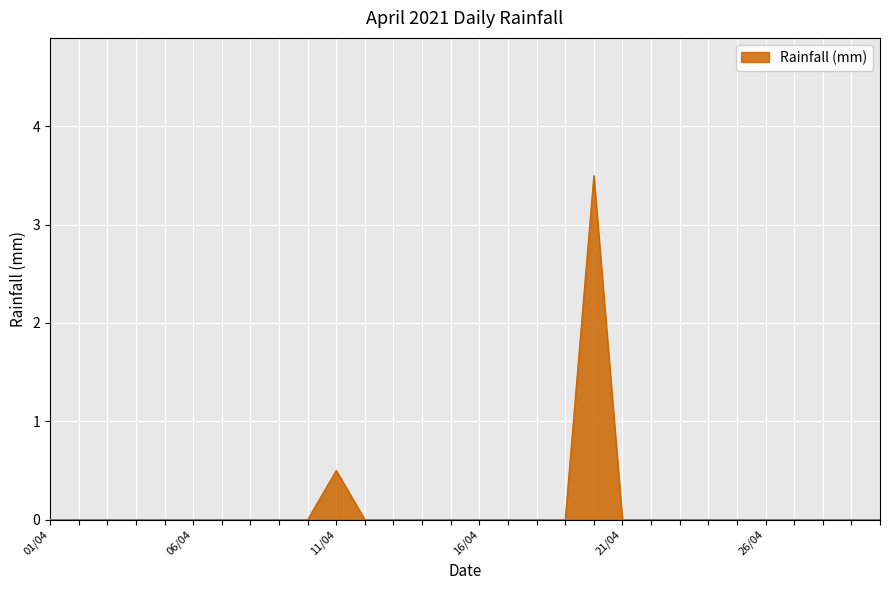

What is the maximum value shown in the chart?

3.5